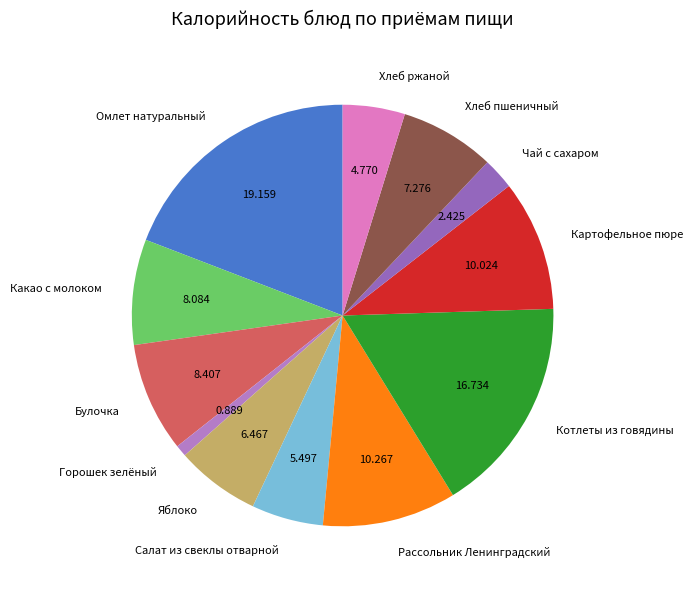

Does Булочка account for over 50% of the chart?

No